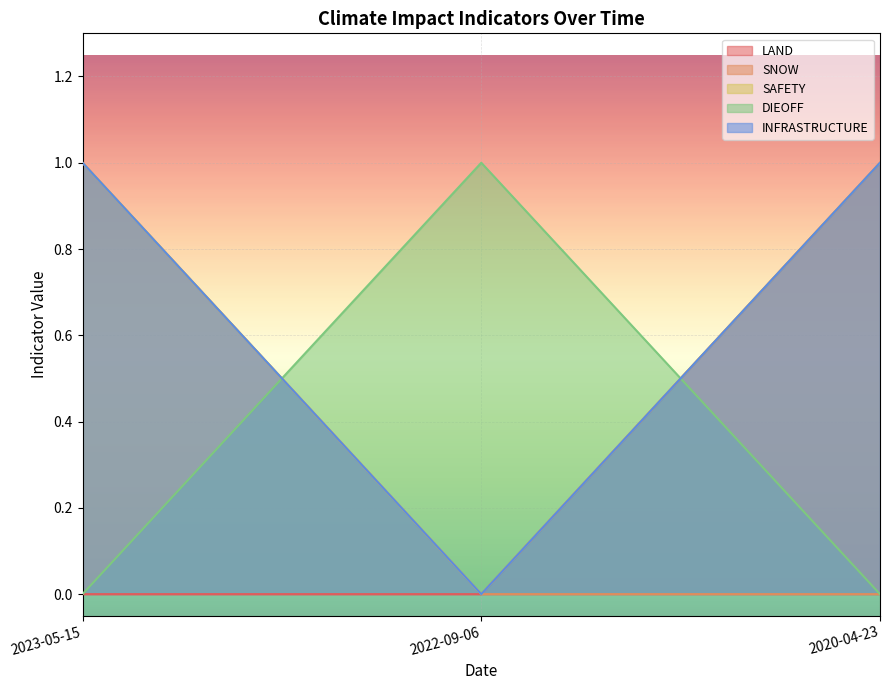

Reading left to right, what are all the values shown in this chart?

LAND: 0	0	1
SNOW: 1	0	0
SAFETY: 1	0	1
DIEOFF: 0	1	0
INFRASTRUCTURE: 1	0	1